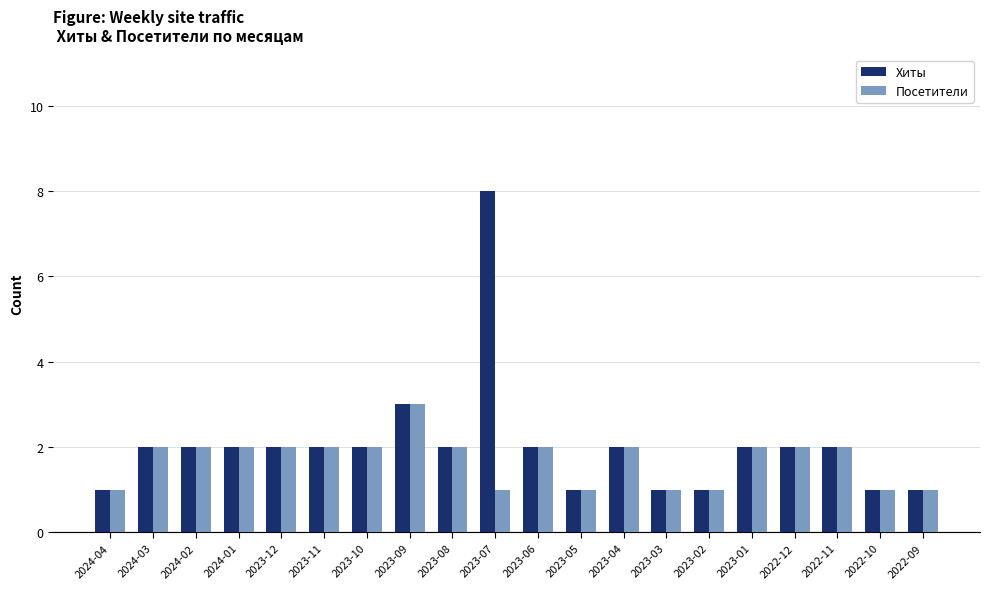

The value of Хиты at 2023-08 is 3. True or false?

False